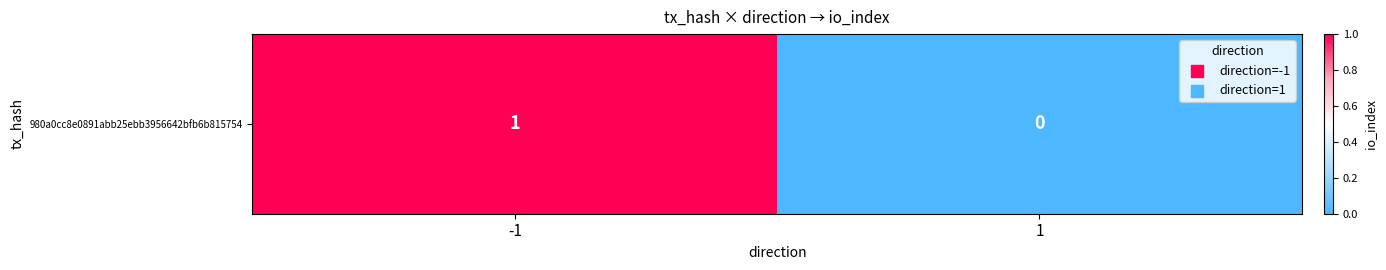

Rank the categories by value from lowest to highest.

1, -1